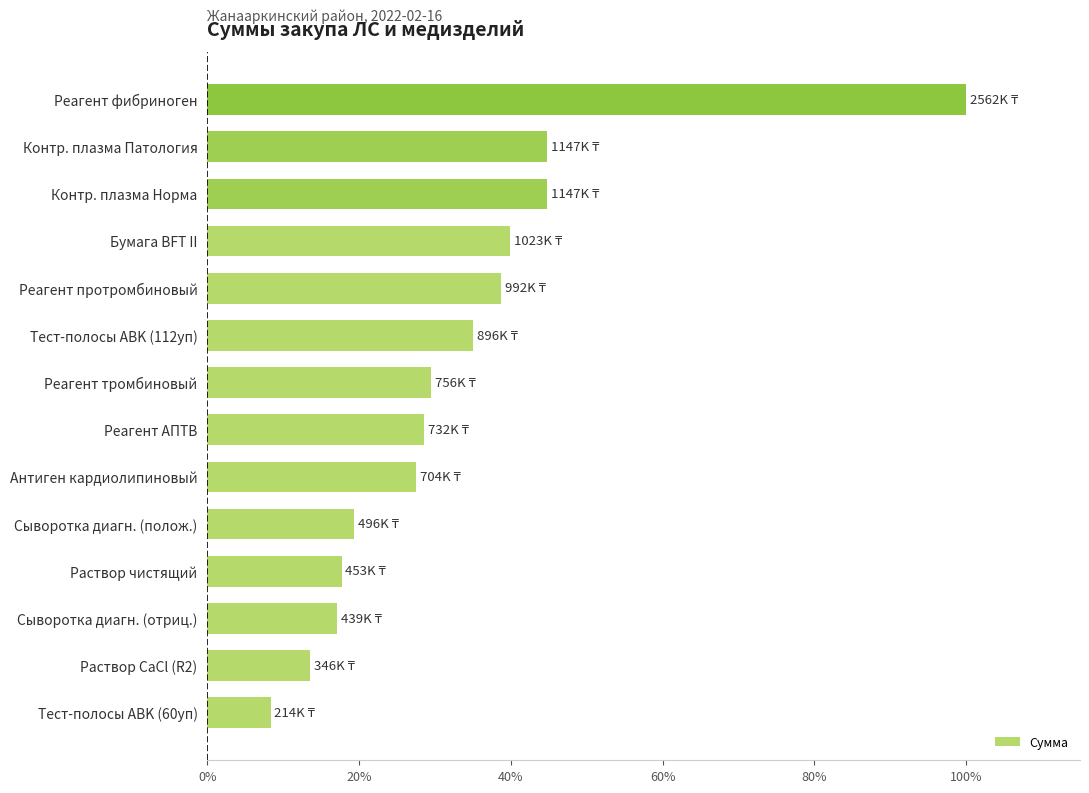

Reading bottom to top, what are all the values shown in this chart?

8.3	13.5	17.1	17.7	19.4	27.5	28.6	29.5	35.0	38.7	39.9	44.8	44.8	100.0